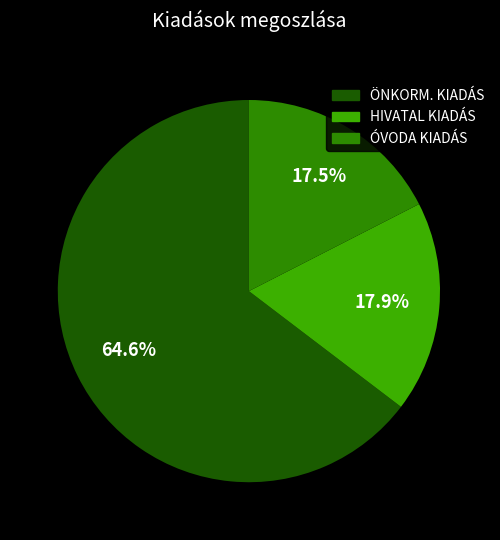

To the nearest percent, what percentage of the pie is HIVATAL KIADÁS?

18%